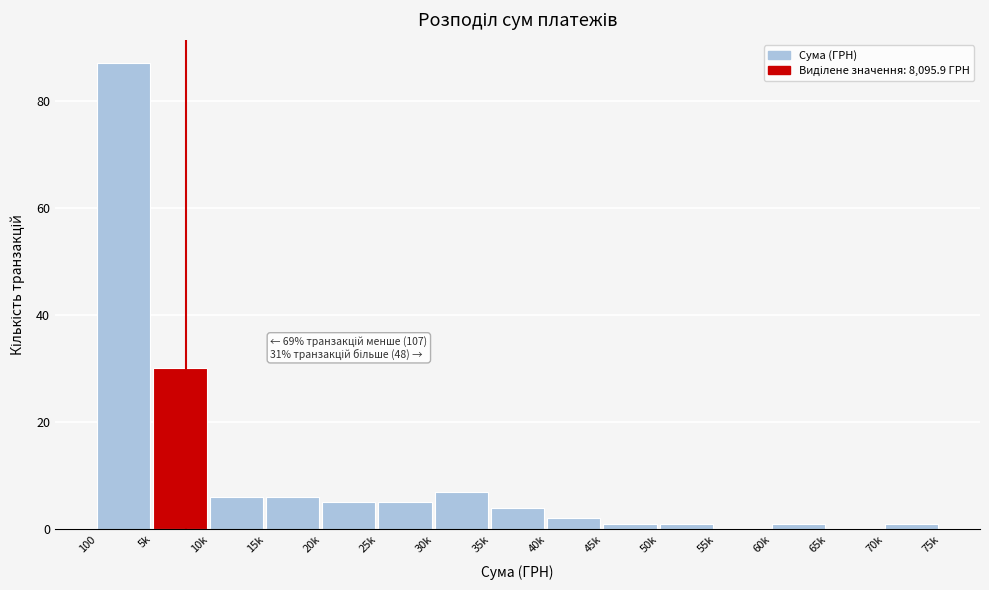

Reading right to left, list all the values displayed in this chart.

70k=1	65k=0	60k=1	55k=0	50k=1	45k=1	40k=2	35k=4	30k=7	25k=5	20k=5	15k=6	10k=6	5k=30	100=87